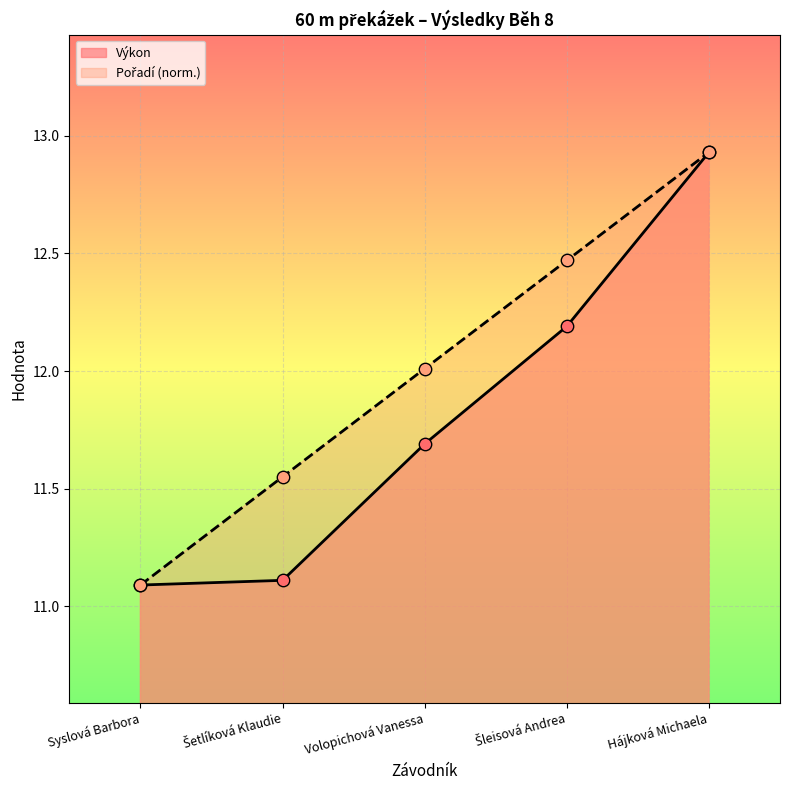

Is the value of Pořadí at Hájková Michaela greater than the value of Výkon at Volopichová Vanessa?

Yes